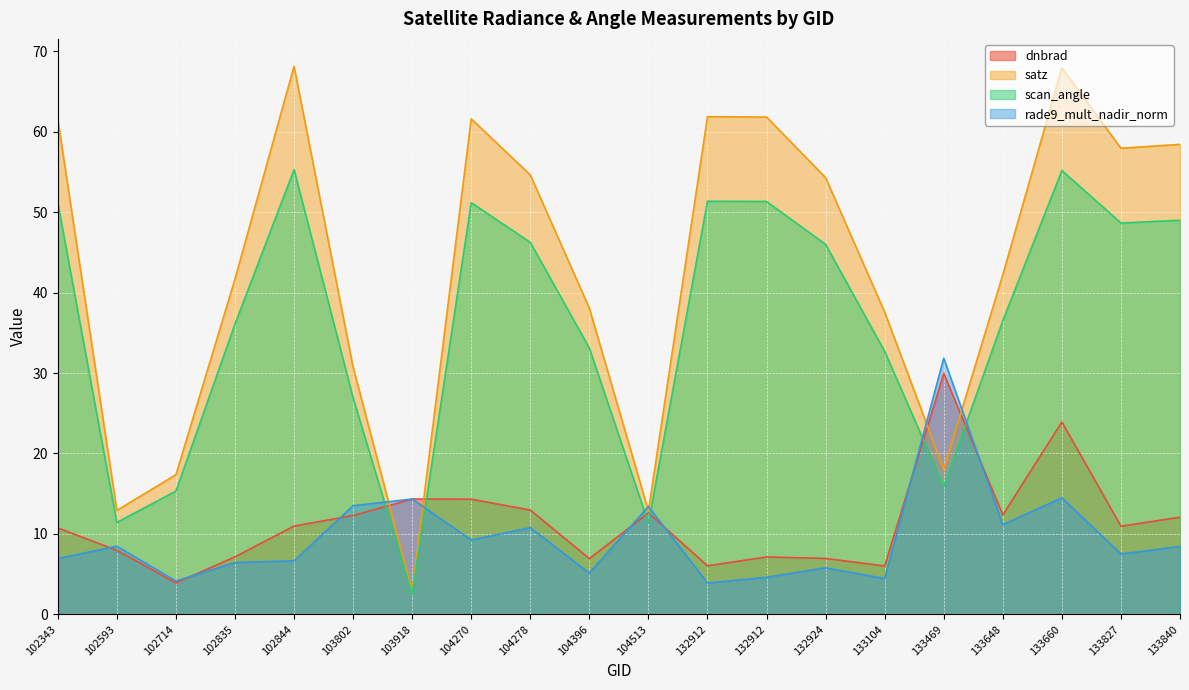

Reading right to left, what are all the values shown in this chart?

dnbrad: 133840=12.1	133827=11.0	133660=23.9	133648=12.4	133469=30.0	133104=6.0	132924=6.9	132912=7.1	132912=6.0	104513=12.6	104396=6.9	104278=13.0	104270=14.3	103918=14.3	103802=12.3	102844=11.0	102835=7.1	102714=3.9	102593=8.0	102343=10.7
satz: 133840=58.4	133827=58.0	133660=67.9	133648=42.2	133469=18.0	133104=37.6	132924=54.3	132912=61.8	132912=61.9	104513=12.8	104396=38.1	104278=54.6	104270=61.6	103918=2.8	103802=30.7	102844=68.1	102835=41.7	102714=17.4	102593=12.9	102343=61.6
scan_angle: 133840=49.0	133827=48.7	133660=55.2	133648=36.5	133469=15.9	133104=32.7	132924=46.0	132912=51.3	132912=51.4	104513=11.4	104396=33.1	104278=46.2	104270=51.2	103918=2.5	103802=26.9	102844=55.3	102835=36.1	102714=15.3	102593=11.4	102343=51.2
rade9_mult_nadir_norm: 133840=8.4	133827=7.5	133660=14.5	133648=11.1	133469=31.8	133104=4.4	132924=5.8	132912=4.6	132912=3.9	104513=13.4	104396=5.1	104278=10.8	104270=9.2	103918=14.3	103802=13.5	102844=6.6	102835=6.4	102714=4.1	102593=8.5	102343=6.9